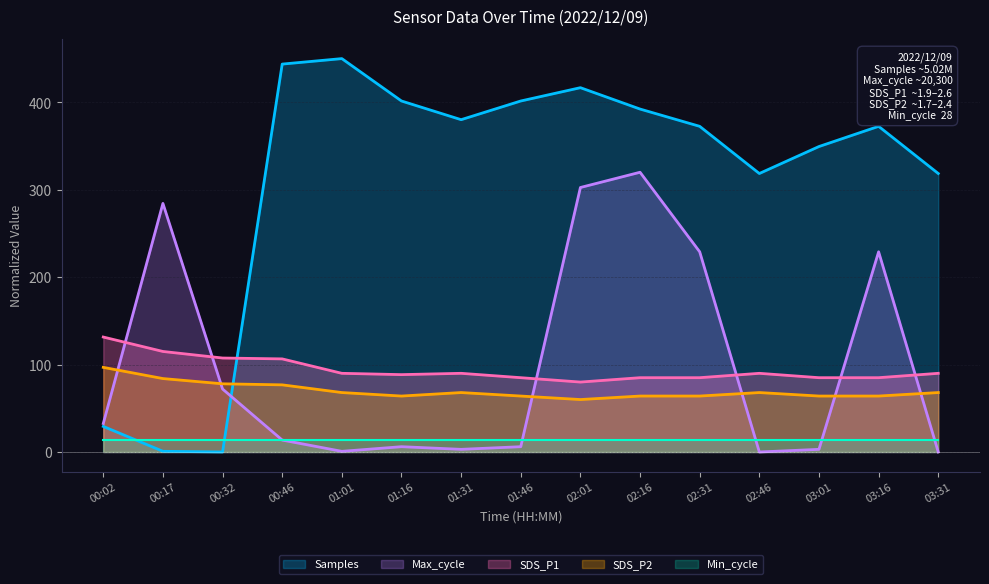

What is the difference between the maximum and minimum values in the SDS_P1 series?

51.5